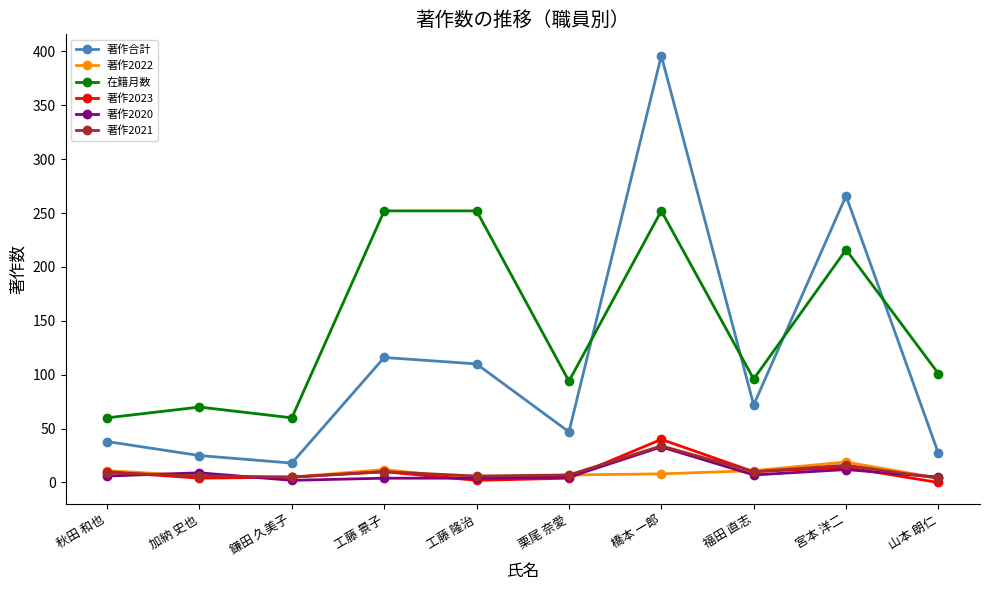

The value of 著作2021 at 福田 直志 is 10. True or false?

True